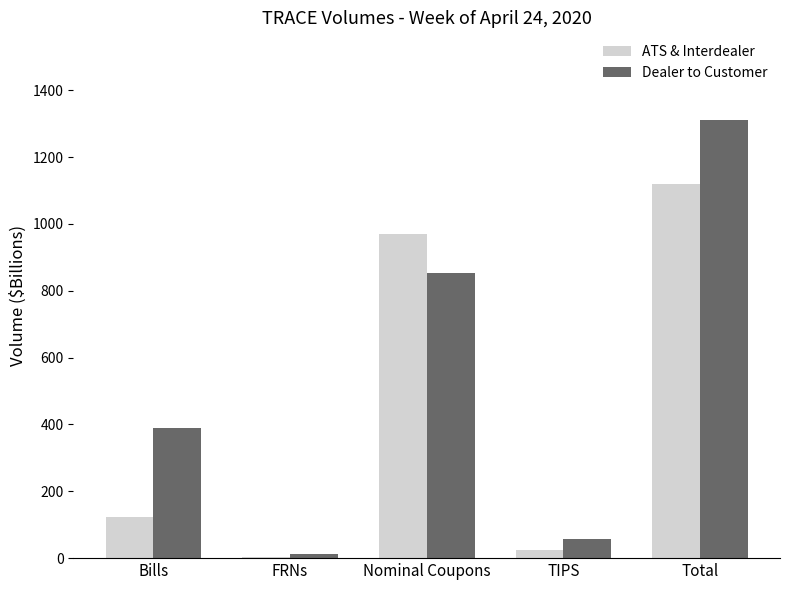

Reading right to left, list all the values displayed in this chart.

ATS & Interdealer: 1119.3	23.7	968.4	4.0	123.2
Dealer to Customer: 1311.1	56.4	852.0	12.1	390.7